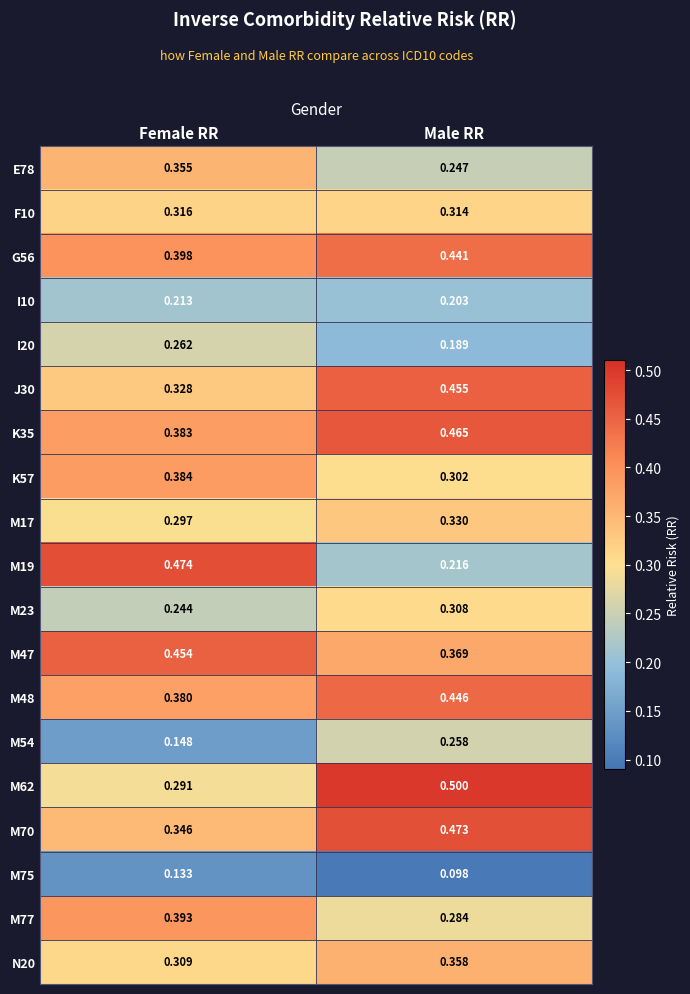

List the series in order of their peak value, highest first.

M62, M19, M70, K35, J30, M47, M48, G56, M77, K57, N20, E78, M17, F10, M23, I20, M54, I10, M75